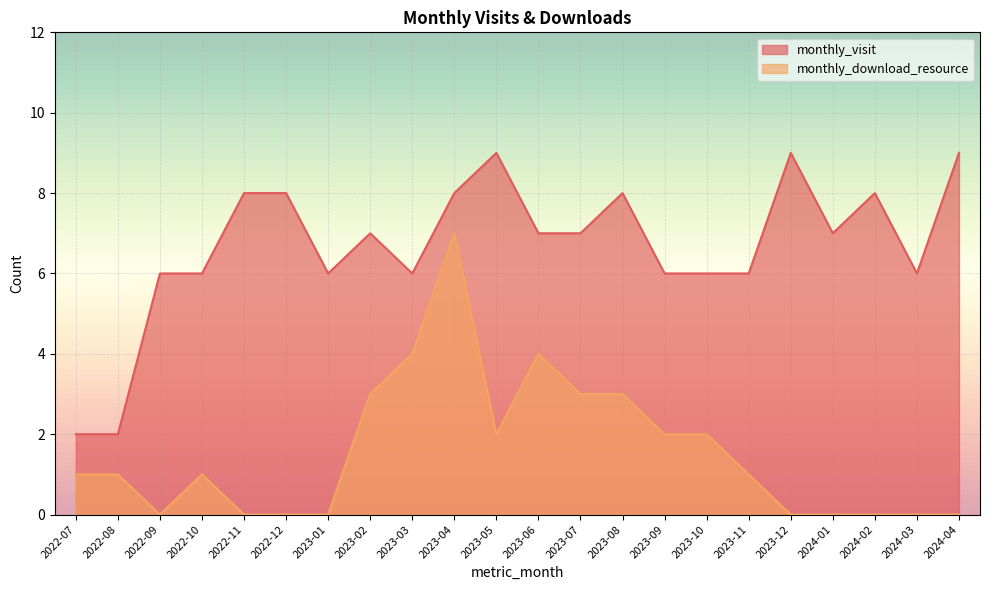

The monthly_visit series shows 8 at 2022-11. True or false?

True